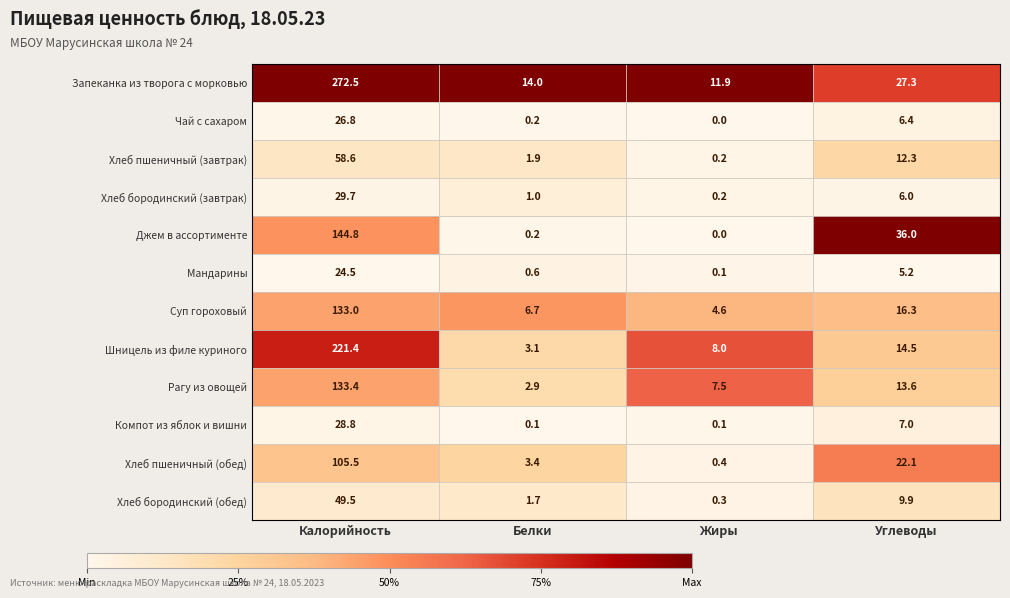

At Углеводы, list the series in order from smallest to largest.

Мандарины, Хлеб бородинский (завтрак), Чай с сахаром, Компот из яблок и вишни, Хлеб бородинский (обед), Хлеб пшеничный (завтрак), Рагу из овощей, Шницель из филе куриного, Суп гороховый, Хлеб пшеничный (обед), Запеканка из творога с морковью, Джем в ассортименте